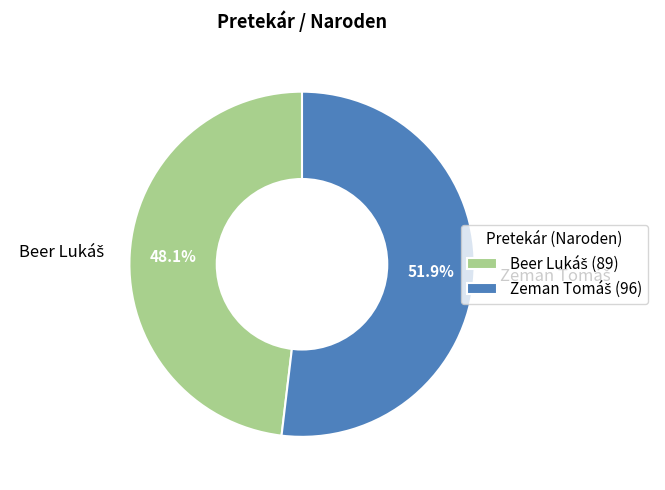

Is there a majority slice in this chart?

Yes